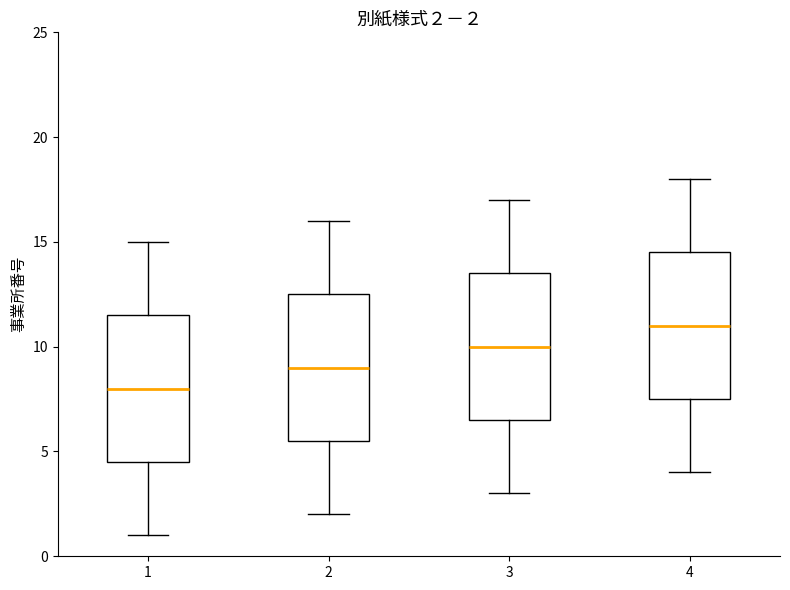

Which box has the lowest median line?

1